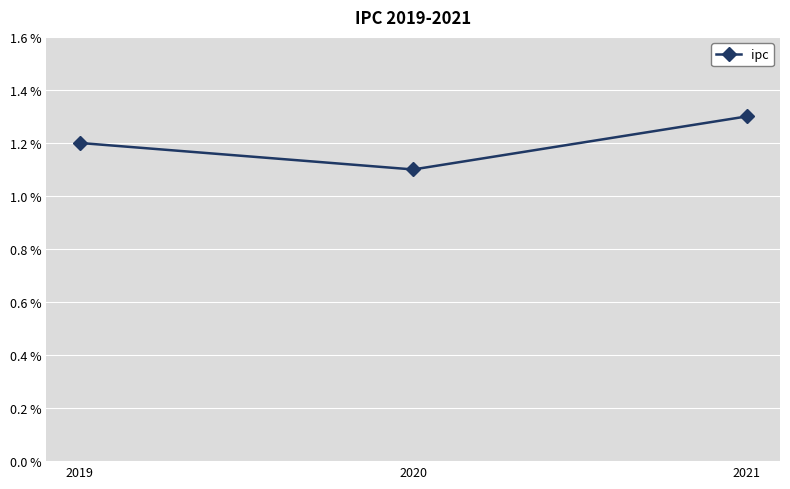

Where is the data nearest to the value 0?

2020